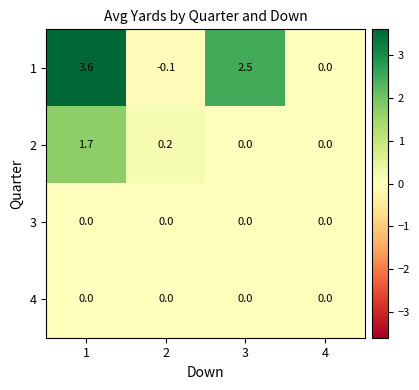

Which series changed the most between 1 and 3?

2